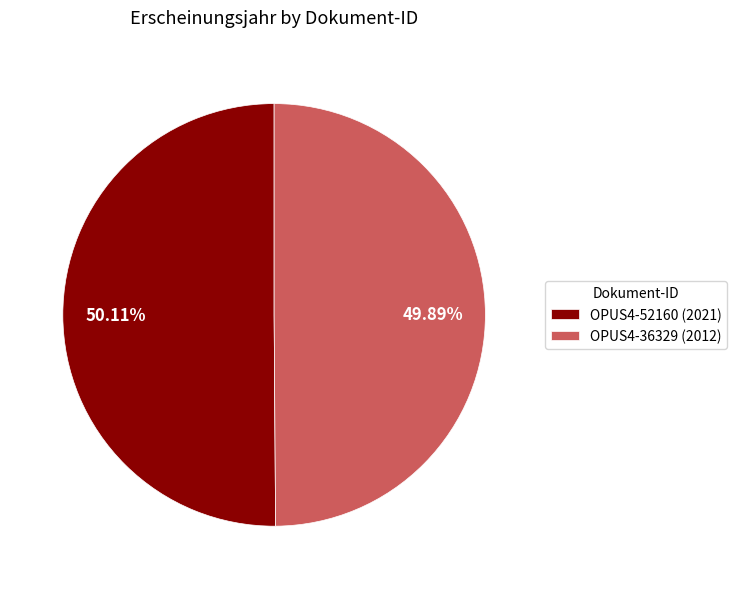

Approximately how many times larger is the value at OPUS4-36329 (2012) compared to OPUS4-52160 (2021)?

1.0